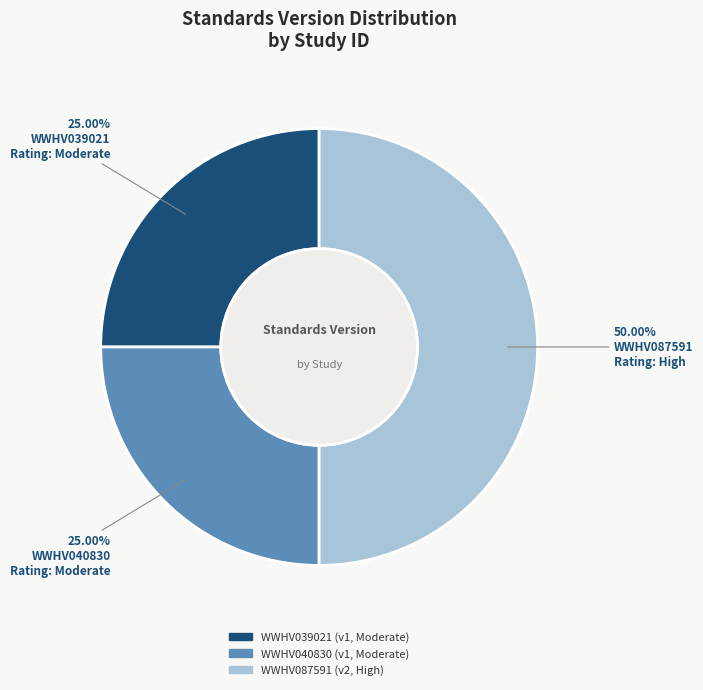

Does WWHV039021 represent more than half of the total?

No